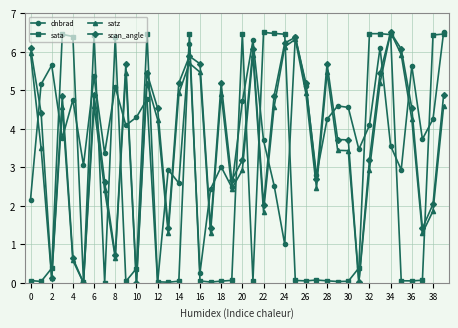

What is the highest value of the satz series?

6.5